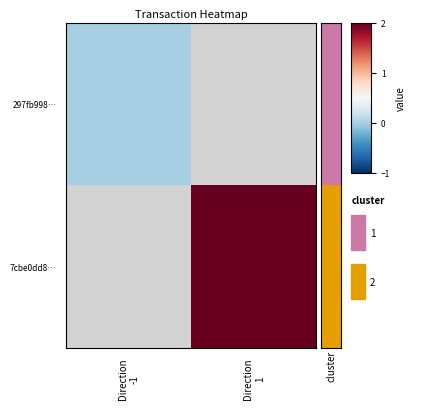

Which category has the highest value in the 7cbe0dd8… series?

Direction -1